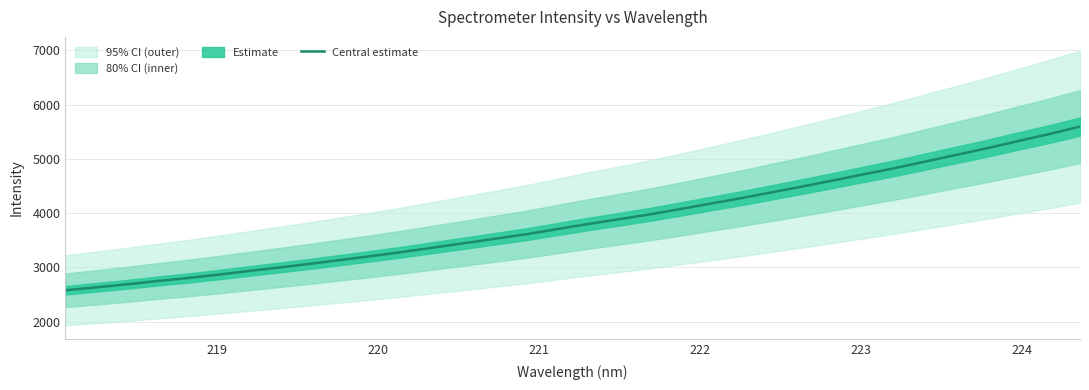

What is the minimum value for Central estimate?

2579.8